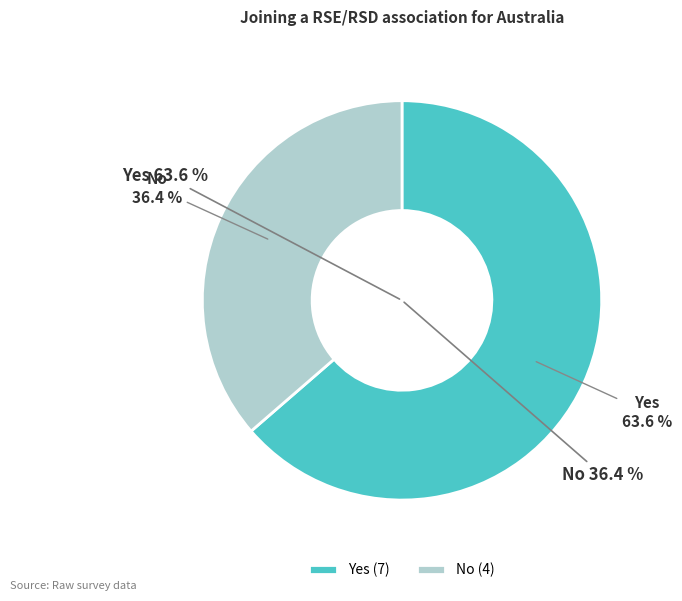

What is the ratio of the value at Yes to the value at No?

1.8